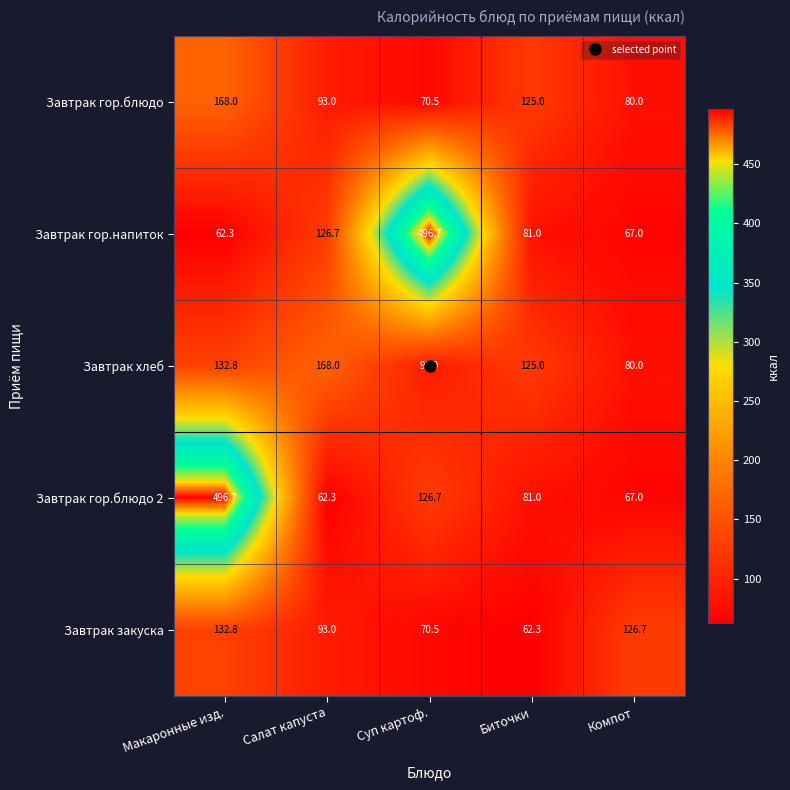

Between Биточки and Компот, which series saw the biggest shift?

Завтрак закуска